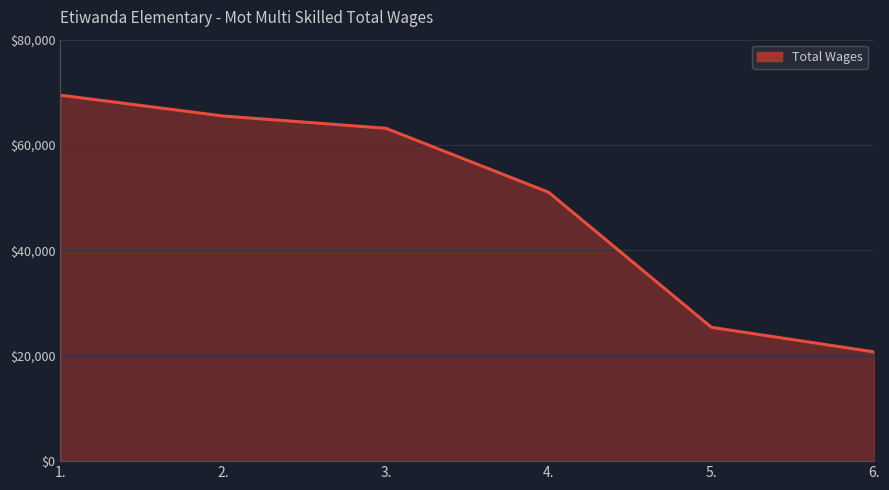

Reading left to right, what are all the values shown in this chart?

1.=69466	2.=65509	3.=63182	4.=51029	5.=25397	6.=20730